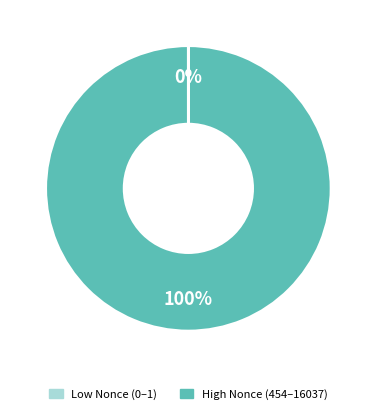

Is there a majority slice in this chart?

Yes